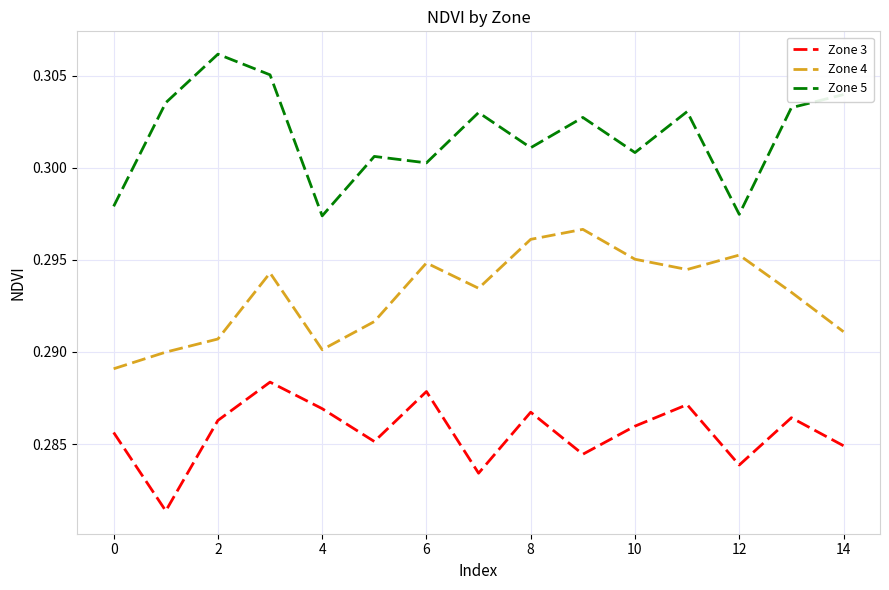

Which series has the widest spread of values?

Zone 5